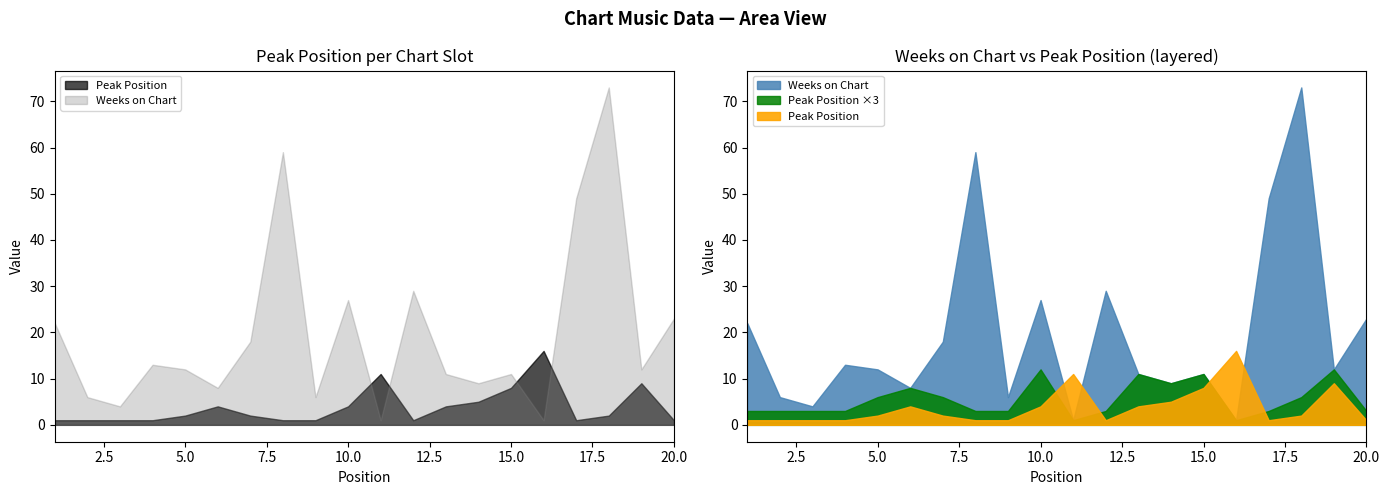

At 7, list the series in order from smallest to largest.

Peak Position, Weeks on Chart